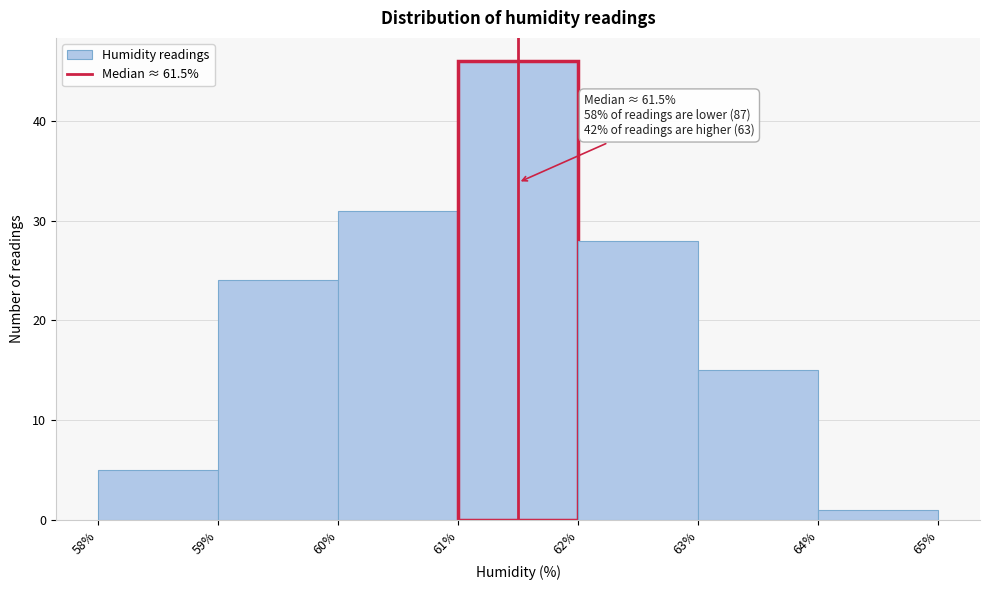

Which range on the x-axis has the tallest bar?

61% to 62%